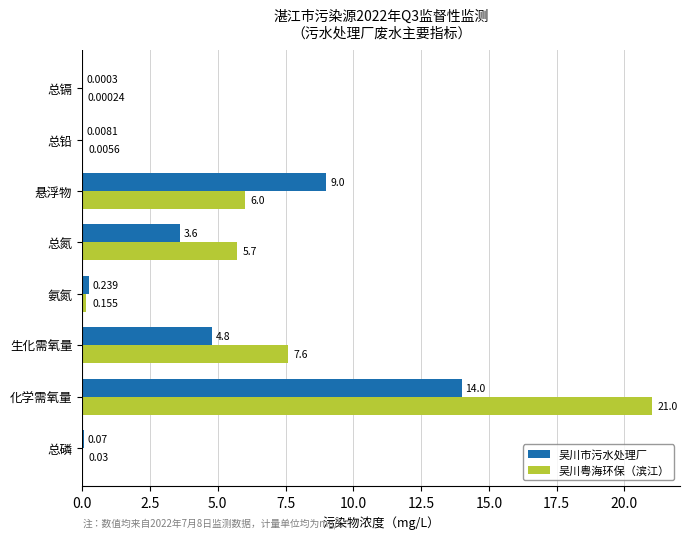

At which label is 吴川粤海环保（滨江） closest to 10?

生化需氧量